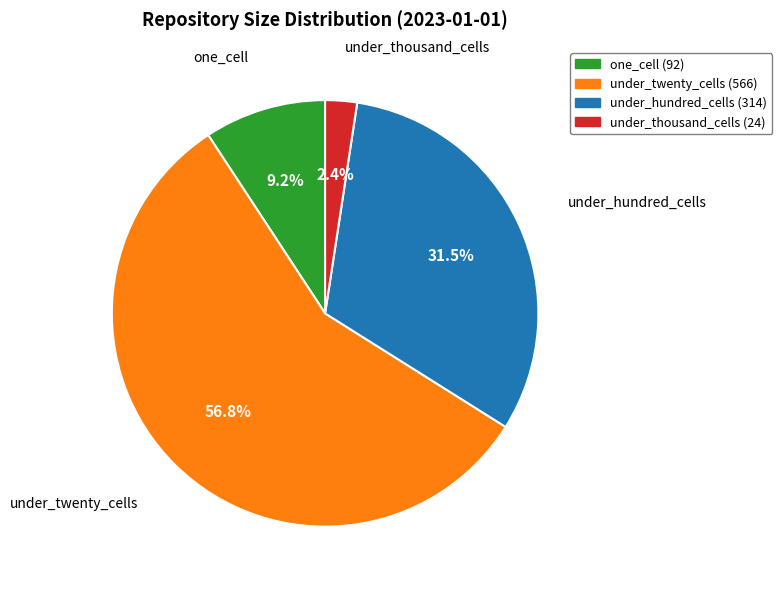

To the nearest percent, what is the difference between the under_thousand_cells and under_twenty_cells slice percentages?

54%